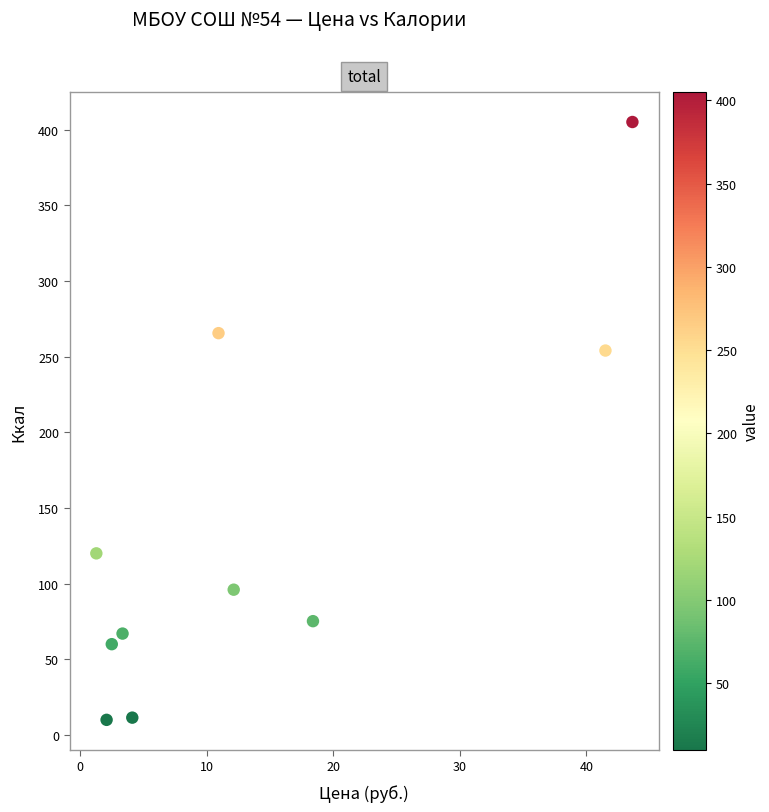

What is the average X value?

14.0